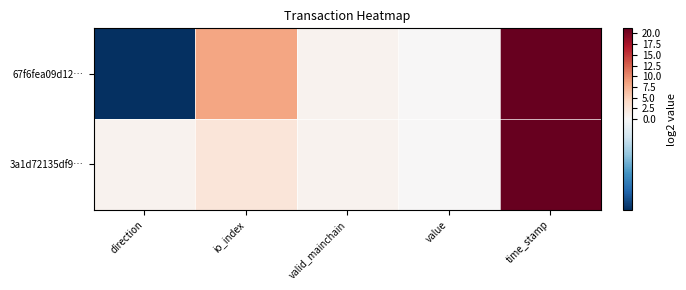

Which has a higher value, valid_mainchain or value?

valid_mainchain